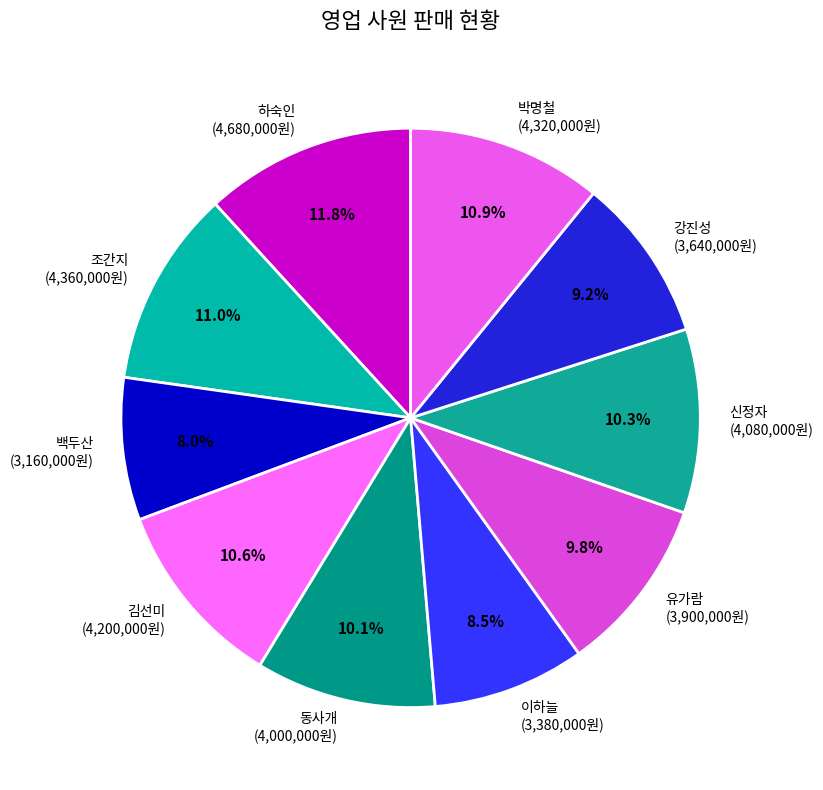

What is the smallest slice in the pie chart?

백두산